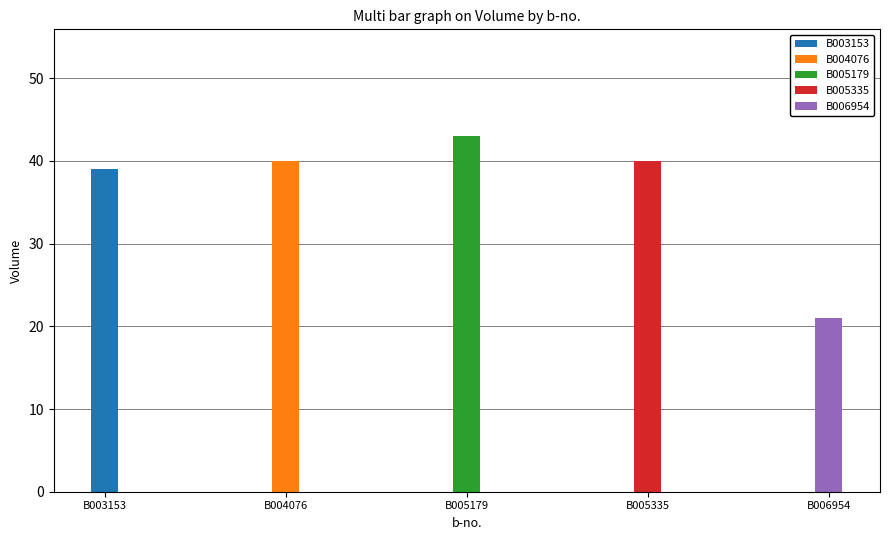

Rank the categories by value from highest to lowest.

B005179, B004076, B005335, B003153, B006954